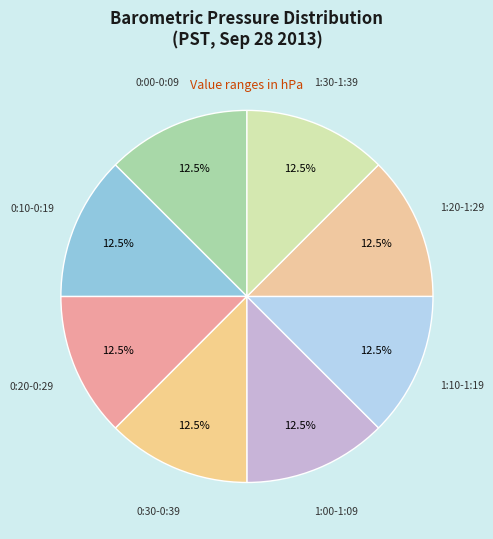

How many segments does this pie chart have?

8